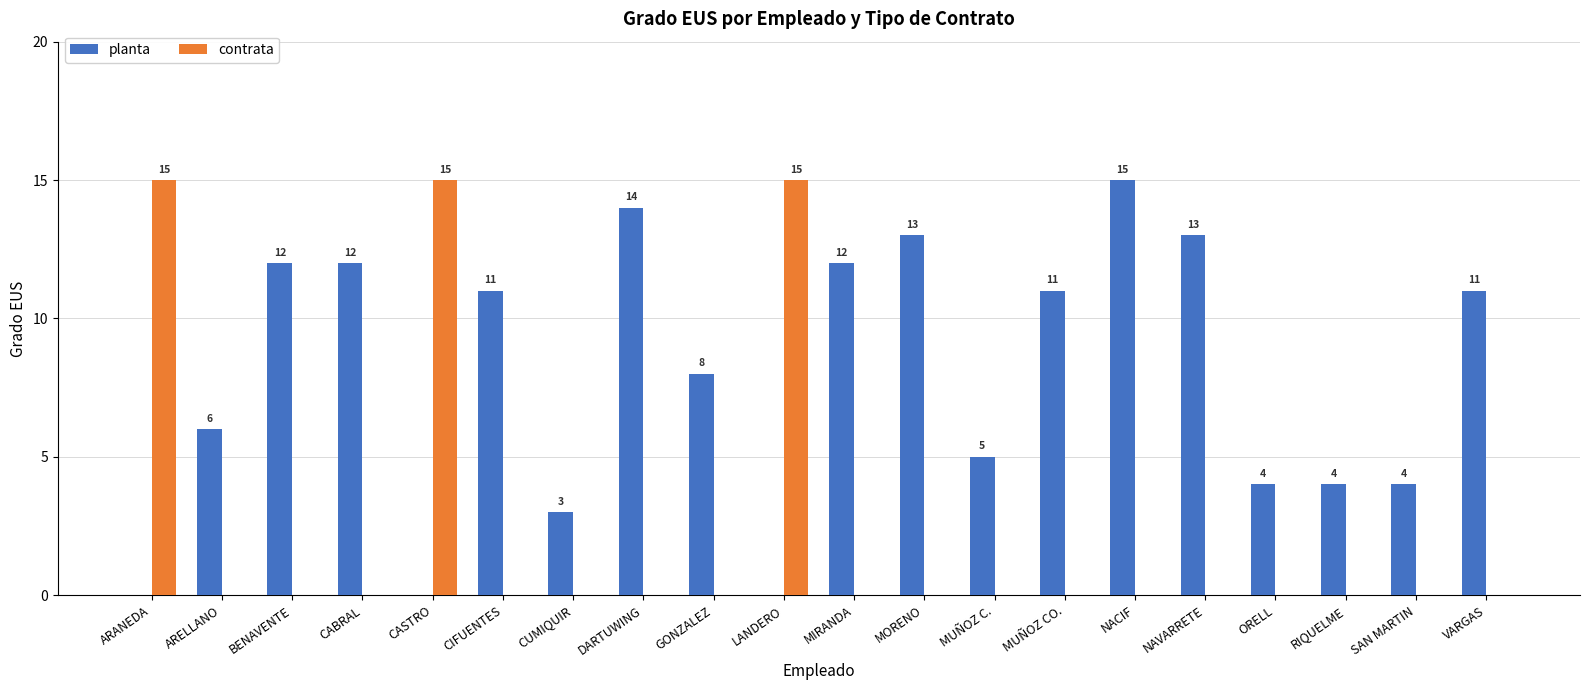

What is the maximum value shown in the chart?

15